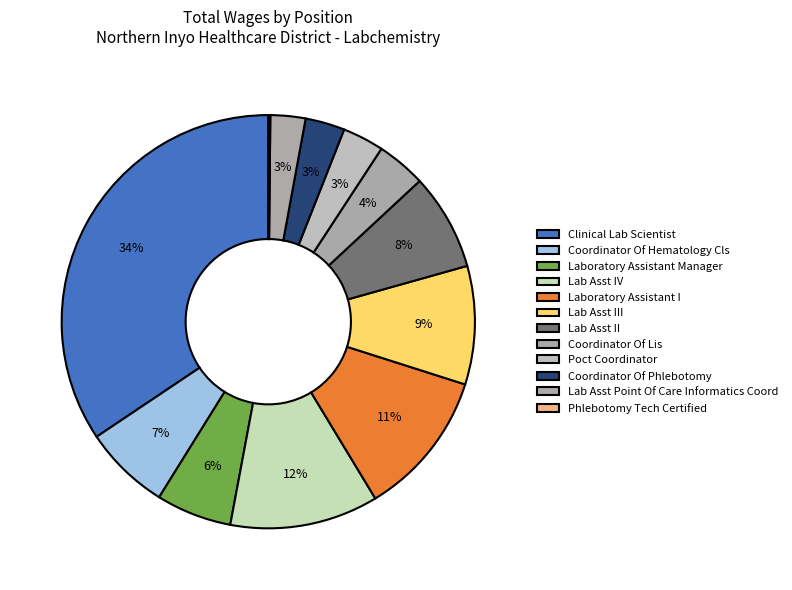

To the nearest percent, what is the combined percentage of Laboratory Assistant Manager and Coordinator Of Hematology Cls?

12%